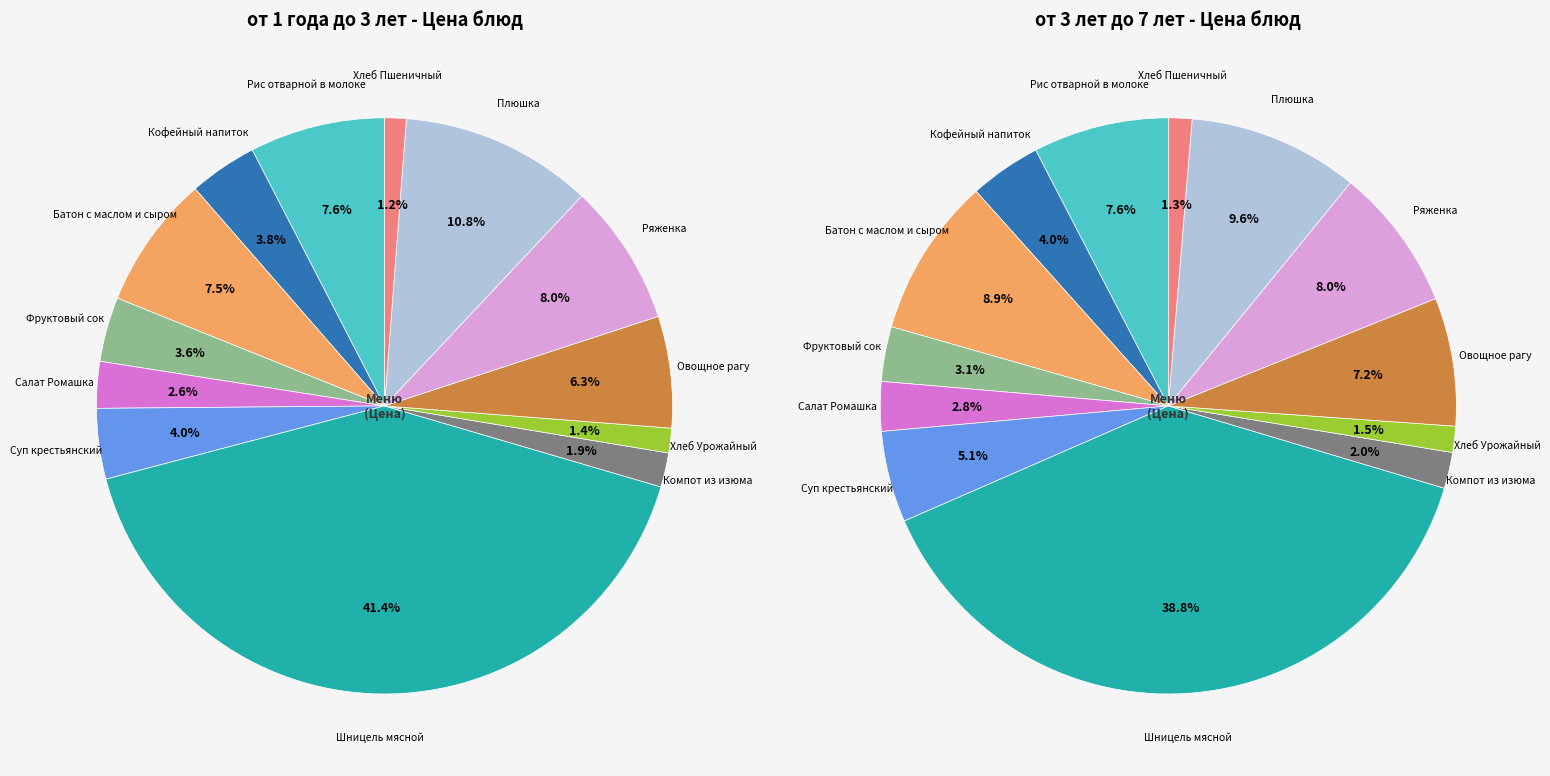

How many slices are in this pie chart?

13